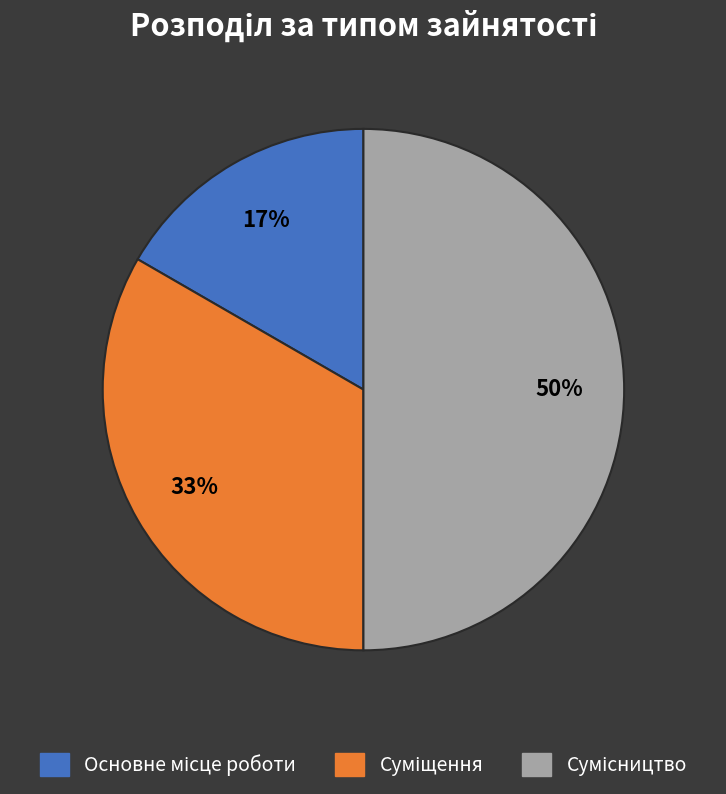

To the nearest percent, what is the difference between the largest and smallest slice percentages?

33%